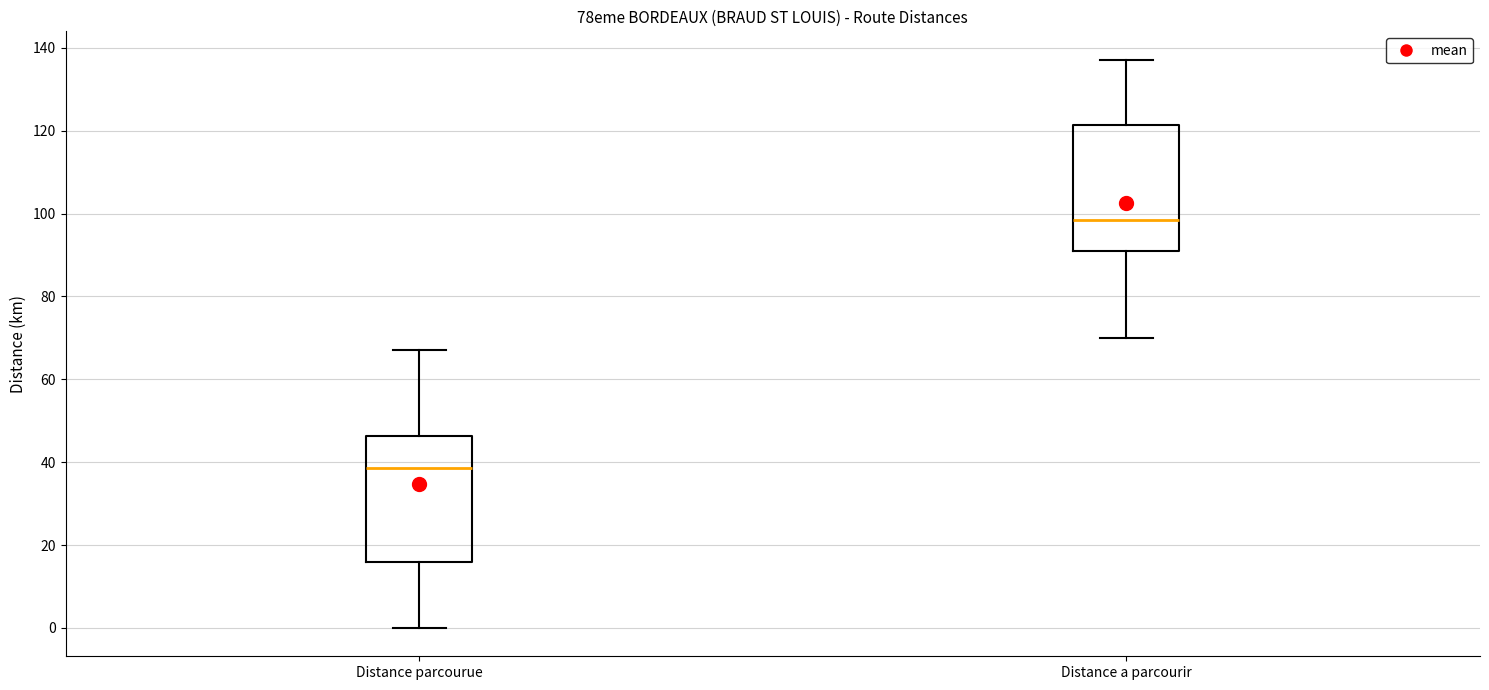

Reading left to right, transcribe this box plot: for each box, give where its median line is, the range the box spans, and where its two whiskers end, as read against the y-axis. The values are not printed on the chart, so give them approximately, as read against the axis.

Distance parcourue: median 38, box 16 to 46, whiskers 0 to 68
Distance a parcourir: median 98, box 90 to 122, whiskers 70 to 138